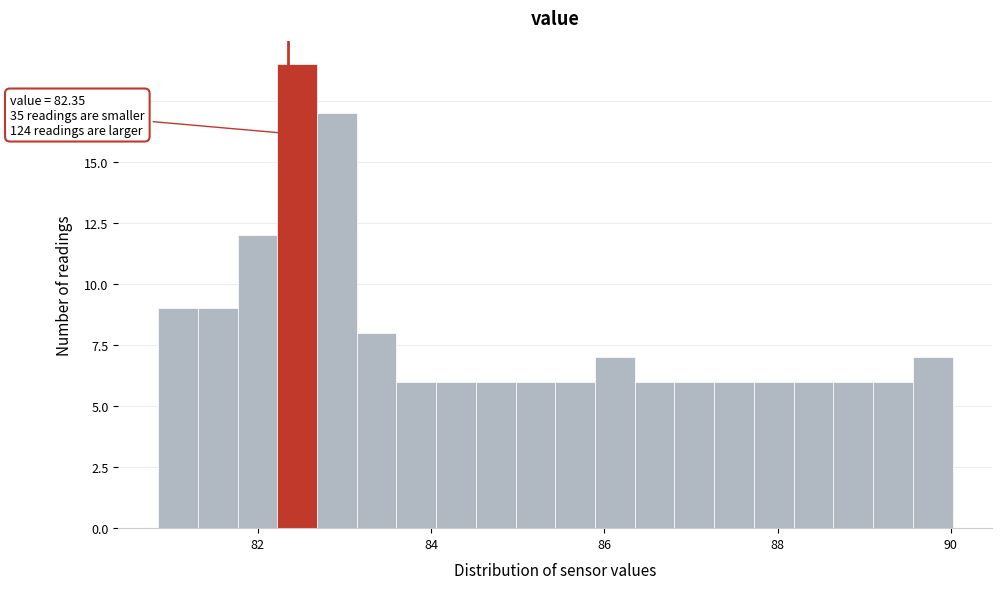

Read against the x-axis, roughly where is the centre of the tallest bar?

82.4